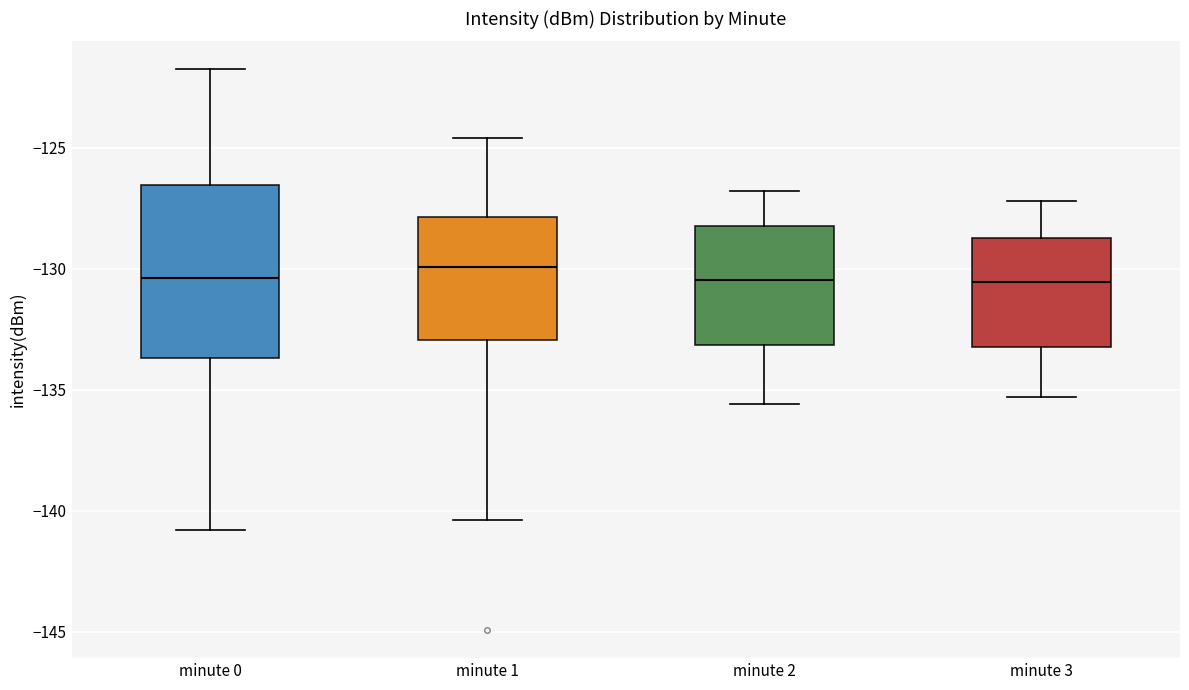

Which box is the tallest, from its lower edge to its upper edge?

minute 0